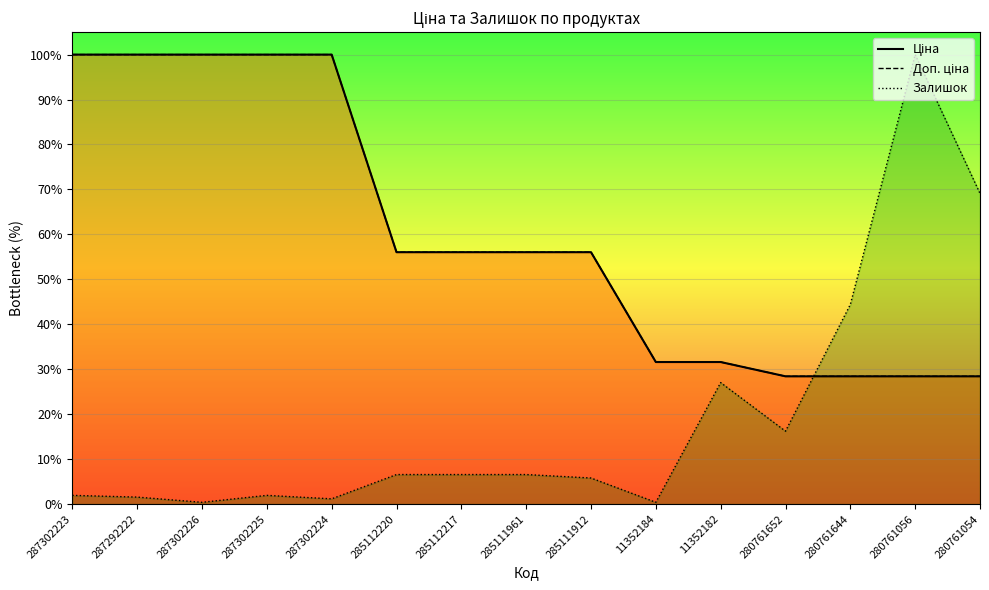

How many lines are shown in the chart?

3